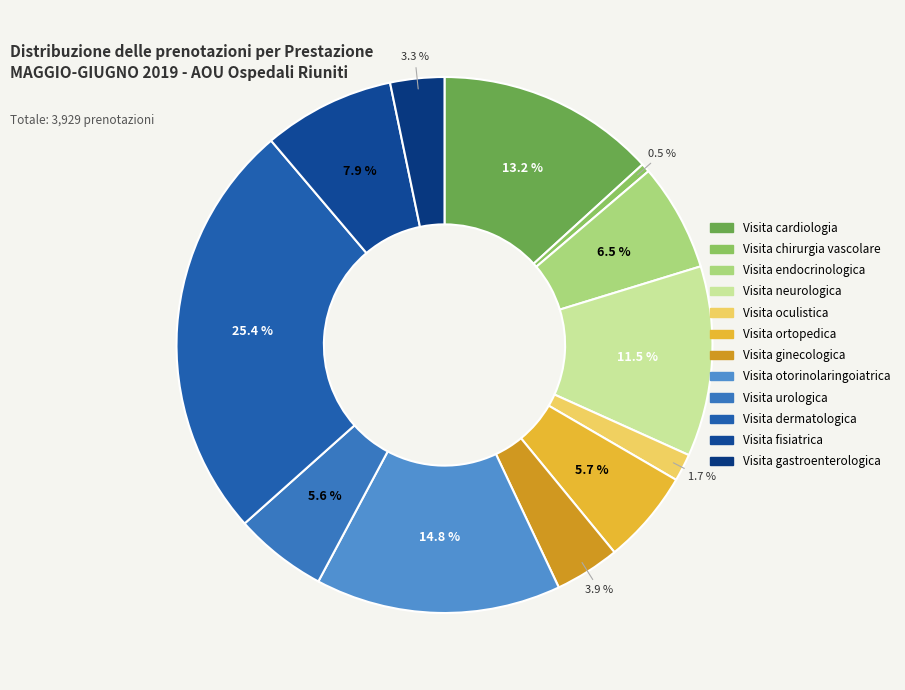

Does Visita gastroenterologica represent more than half of the total?

No